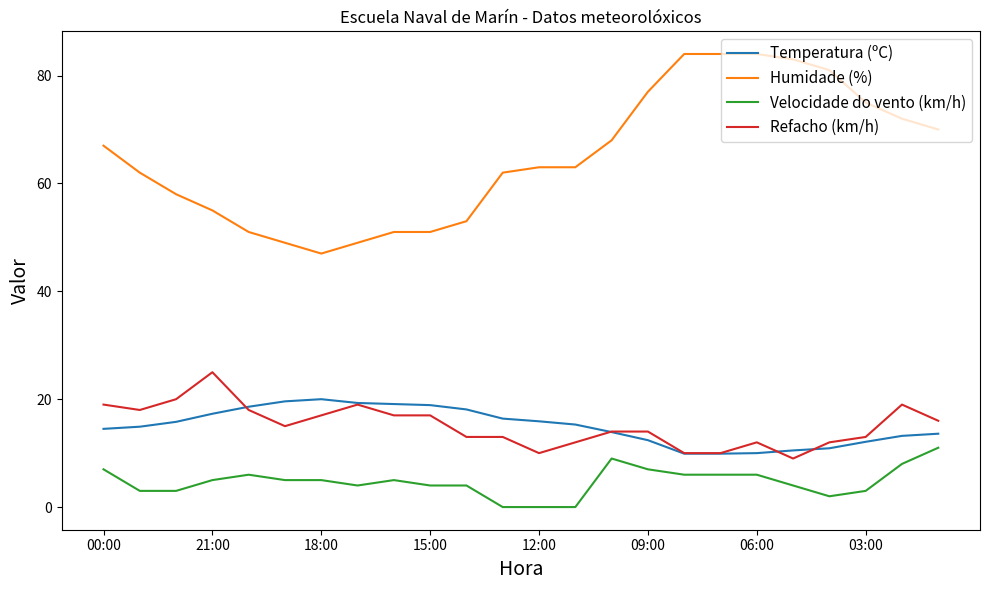

Which series has the largest range (max minus min)?

Humidade (%)